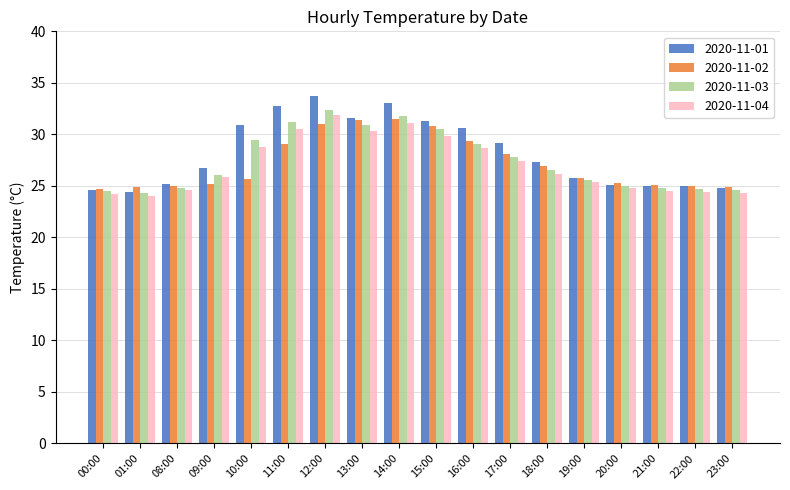

What is the sum of all 2020-11-04 values?

486.8